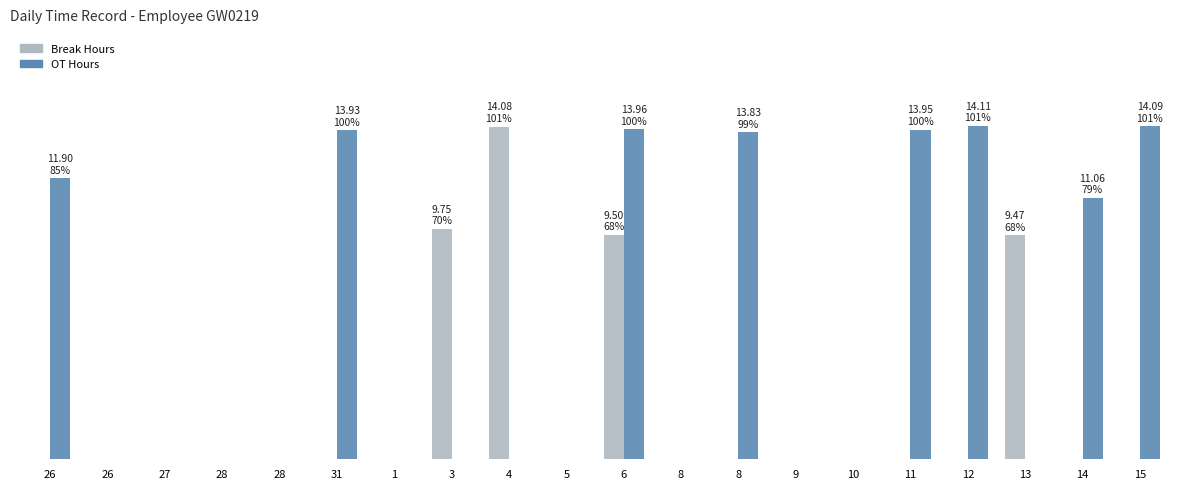

Which has a higher value, 8 or 5?

8